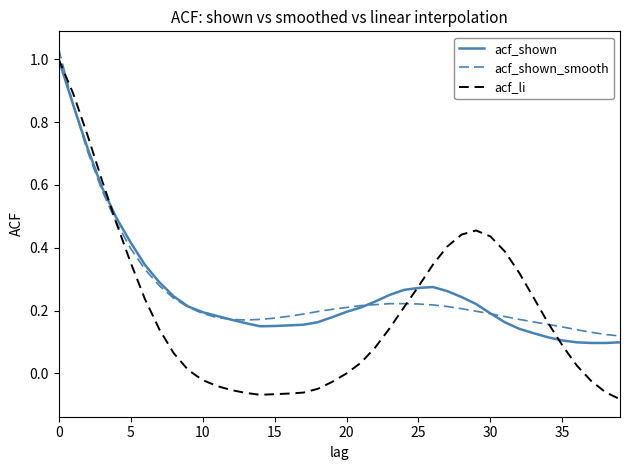

Which series has the largest range (max minus min)?

acf_li